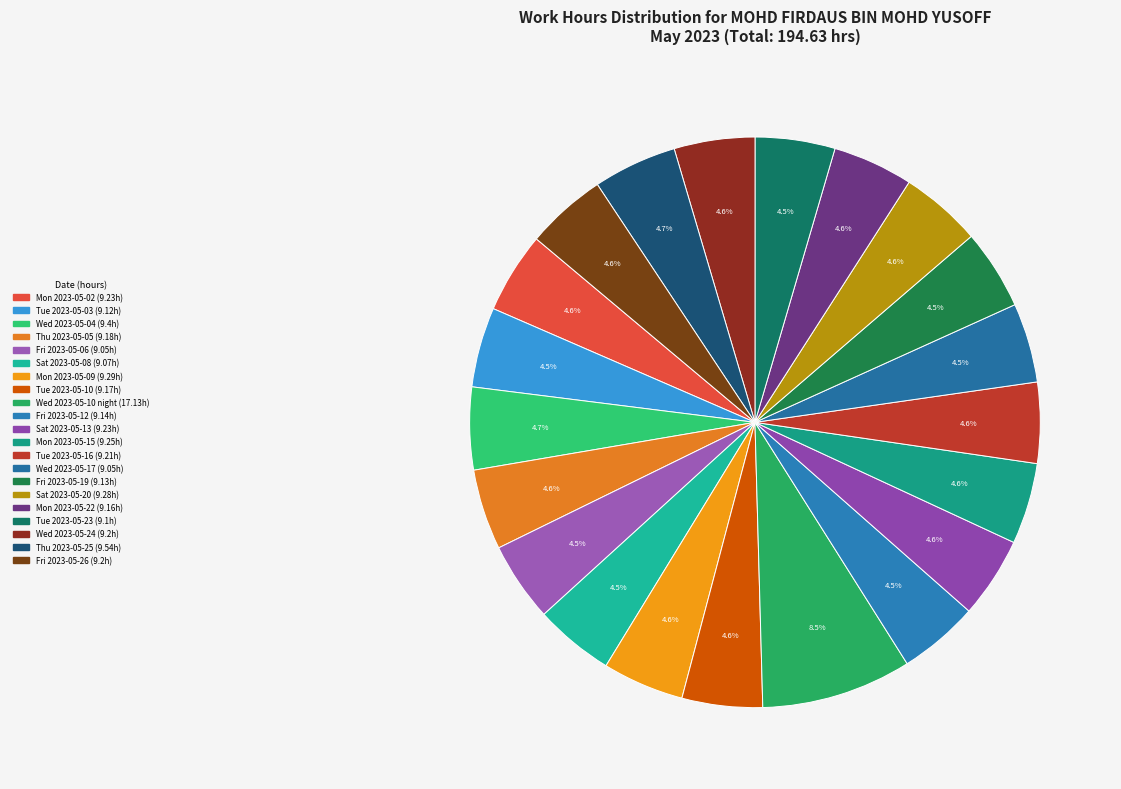

To the nearest percent, what is the combined percentage of Fri 2023-05-26 and Thu 2023-05-05?

9%